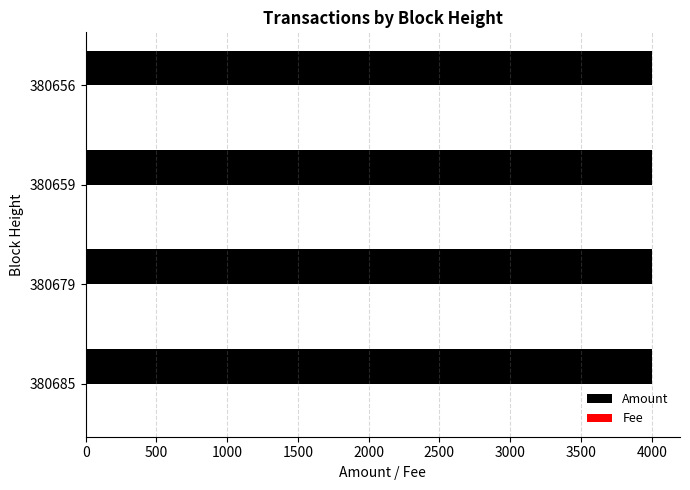

The Amount series shows 2784 at 380656. True or false?

False